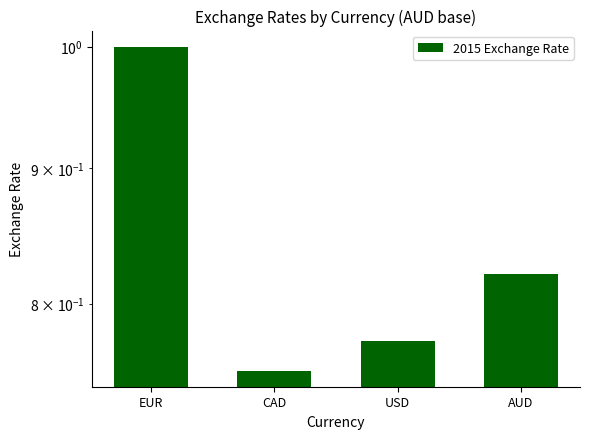

List the labels in order of value, largest first.

EUR, AUD, USD, CAD